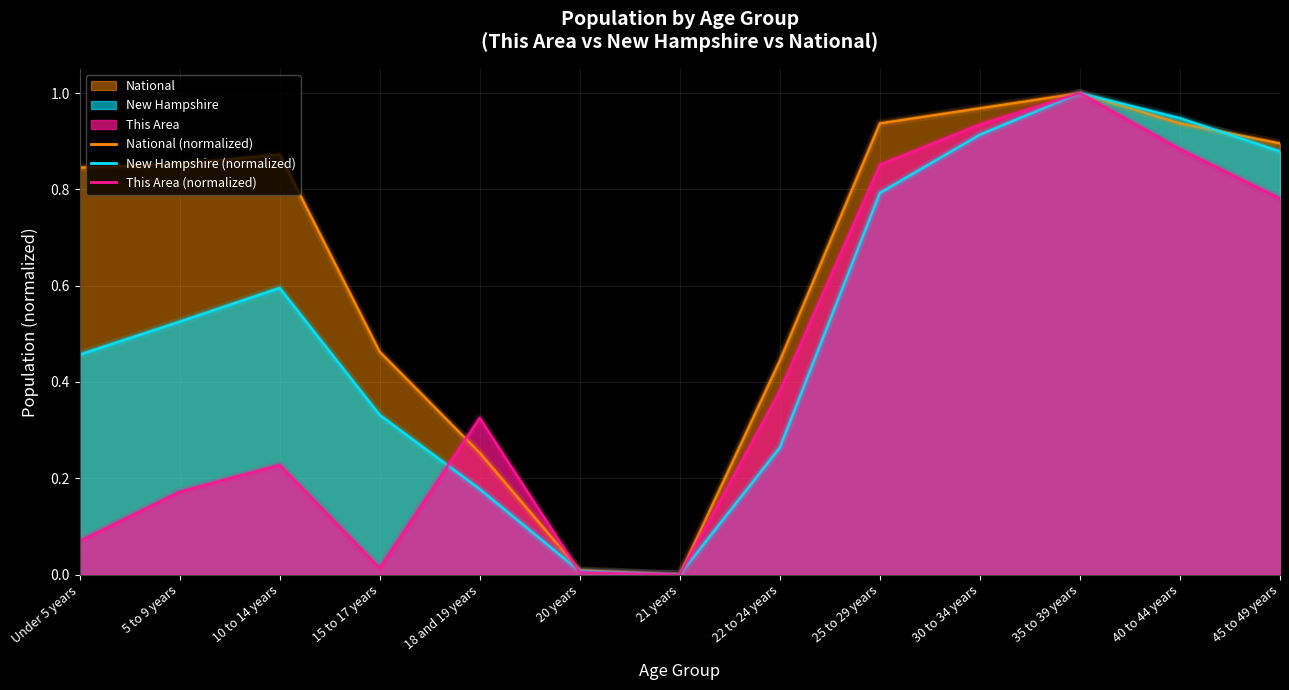

Is it true that National equals 0.3 at Under 5 years?

False